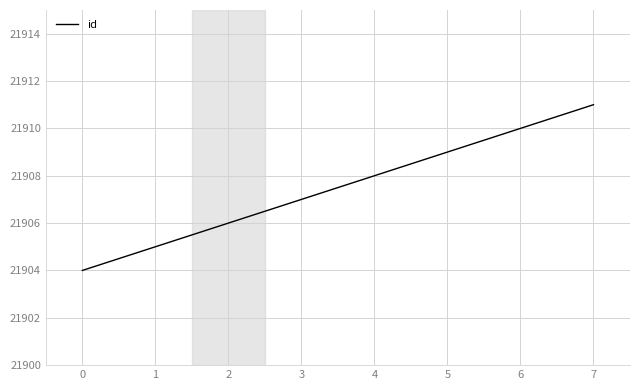

Does the chart display data point markers on the line(s)?

No